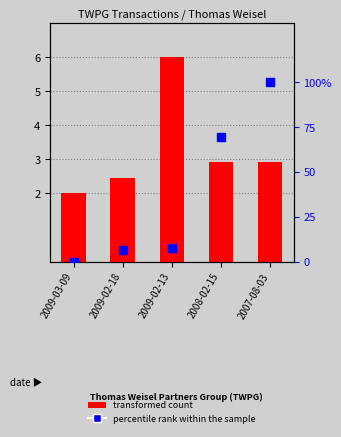

Is the value of transformed count at 2009-02-18 greater than the value of percentile rank within the sample at 2007-08-03?

No